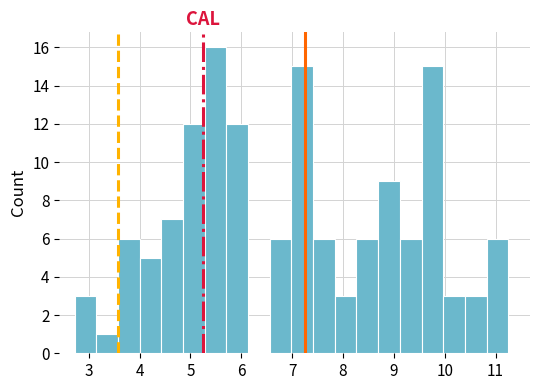

What is the height of the bar covering 7.0 to 7.4 on the x-axis? Neither the bar edges nor the heights are printed on the chart, so give them approximately, as read against the axes.

15